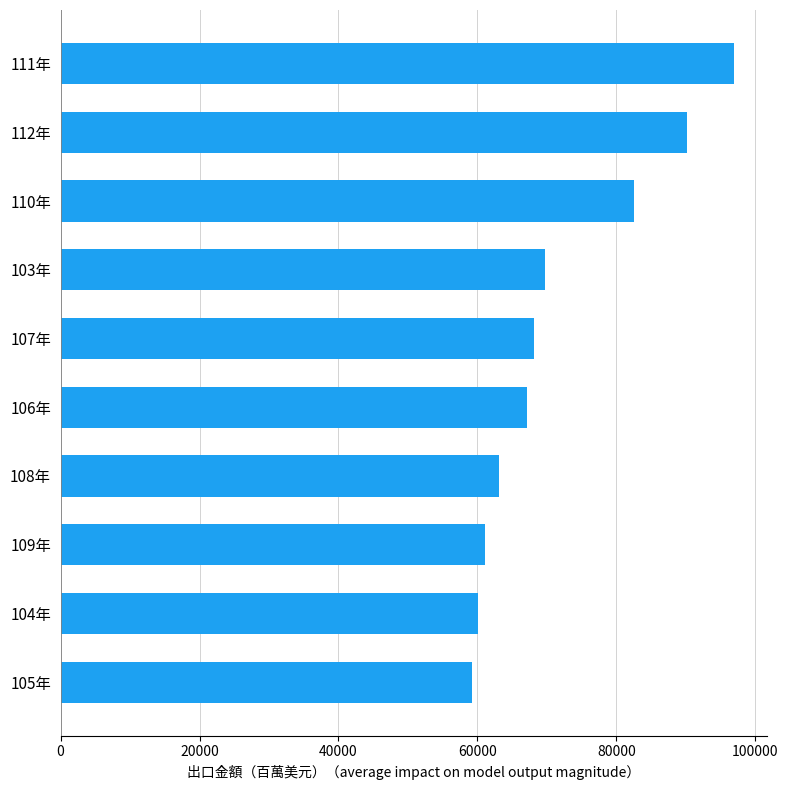

What is the difference between the maximum and minimum values?

37636.7